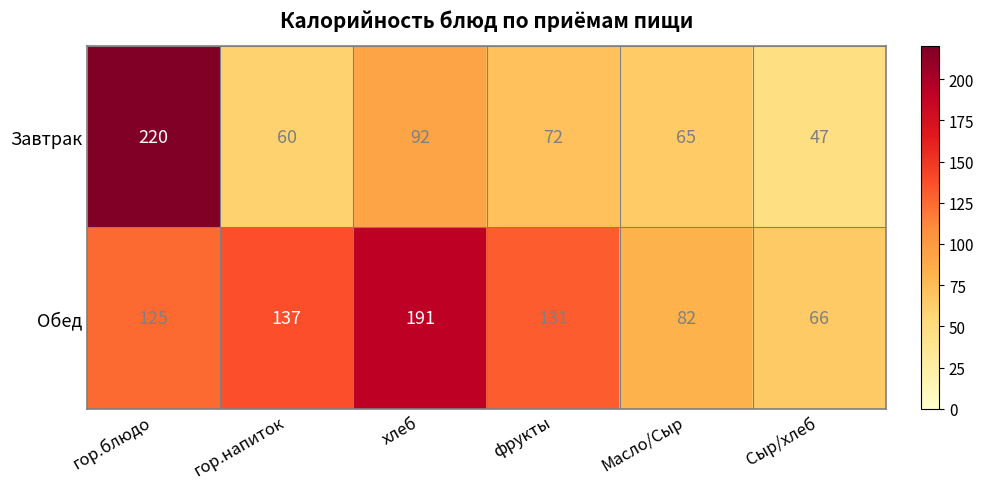

Which series changed the most between фрукты and Масло/Сыр?

Обед